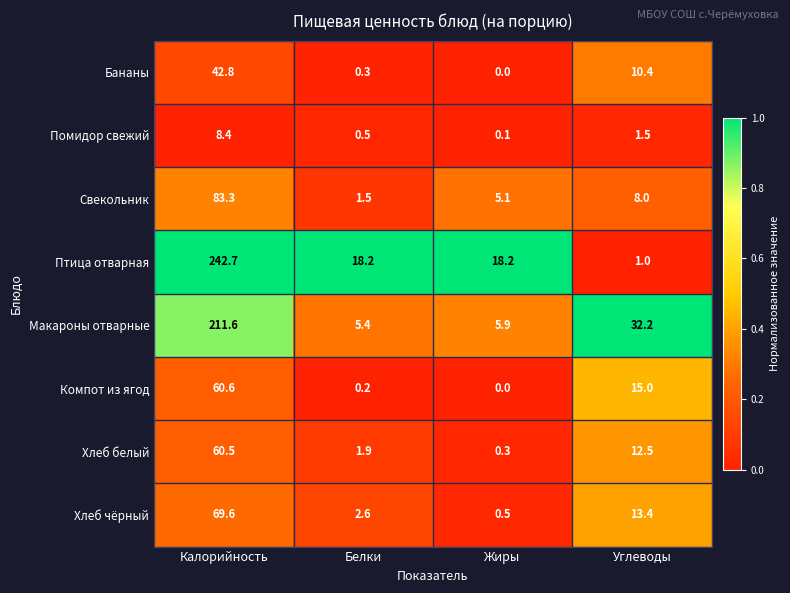

List the labels in order of Компот из ягод value, smallest first.

Жиры, Белки, Углеводы, Калорийность